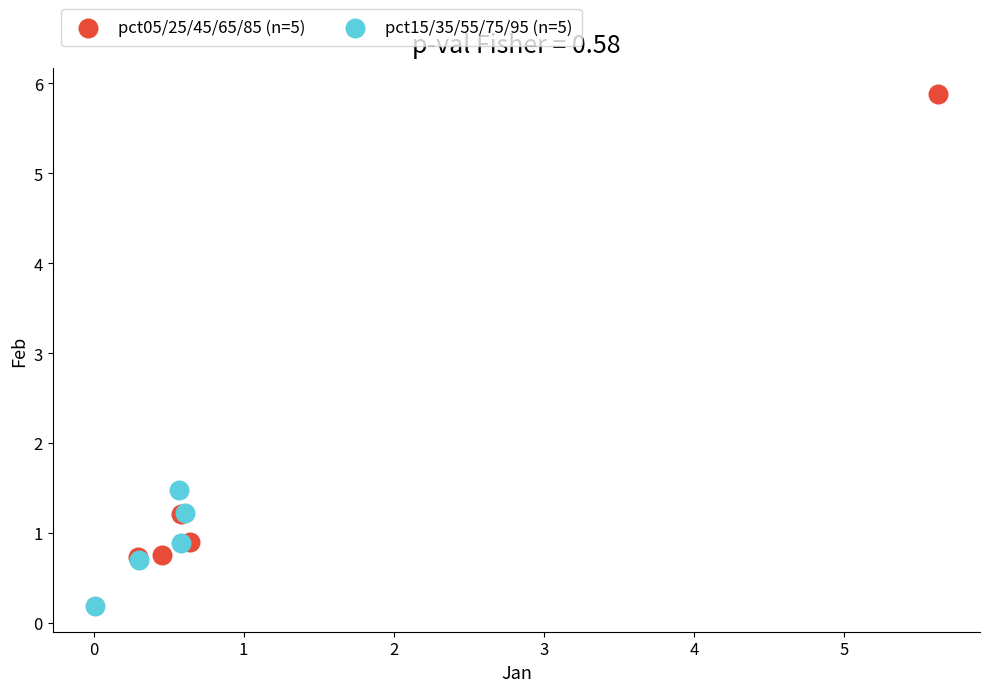

Which series reaches the maximum Y coordinate?

pct05/25/45/65/85 (n=5)